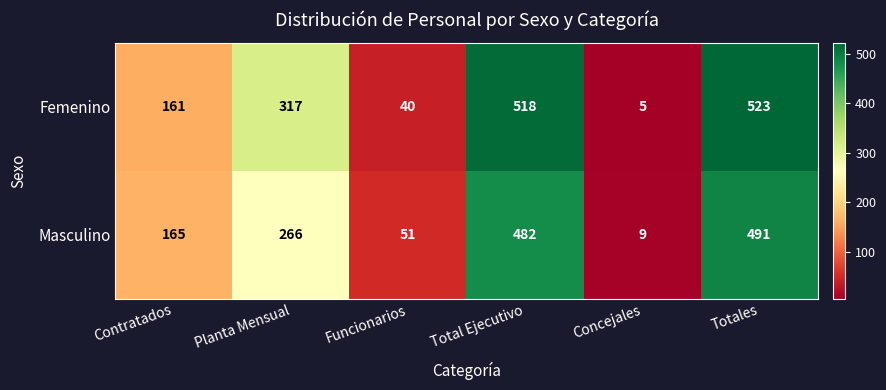

Read the Femenino value at Total Ejecutivo, to the nearest 100.

500